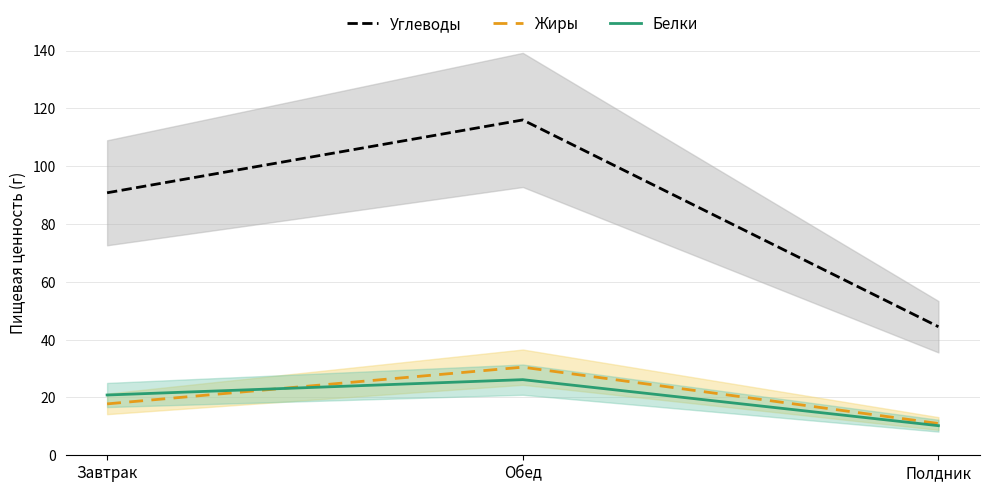

Which label corresponds to the smallest value in the chart?

Полдник